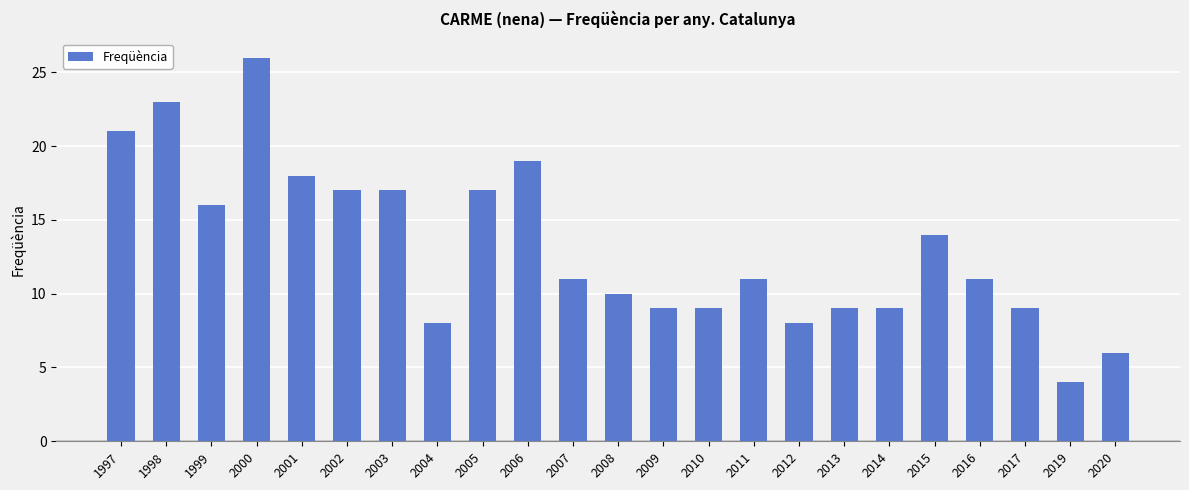

Approximately how many times larger is the value at 2017 compared to 2019?

2.2